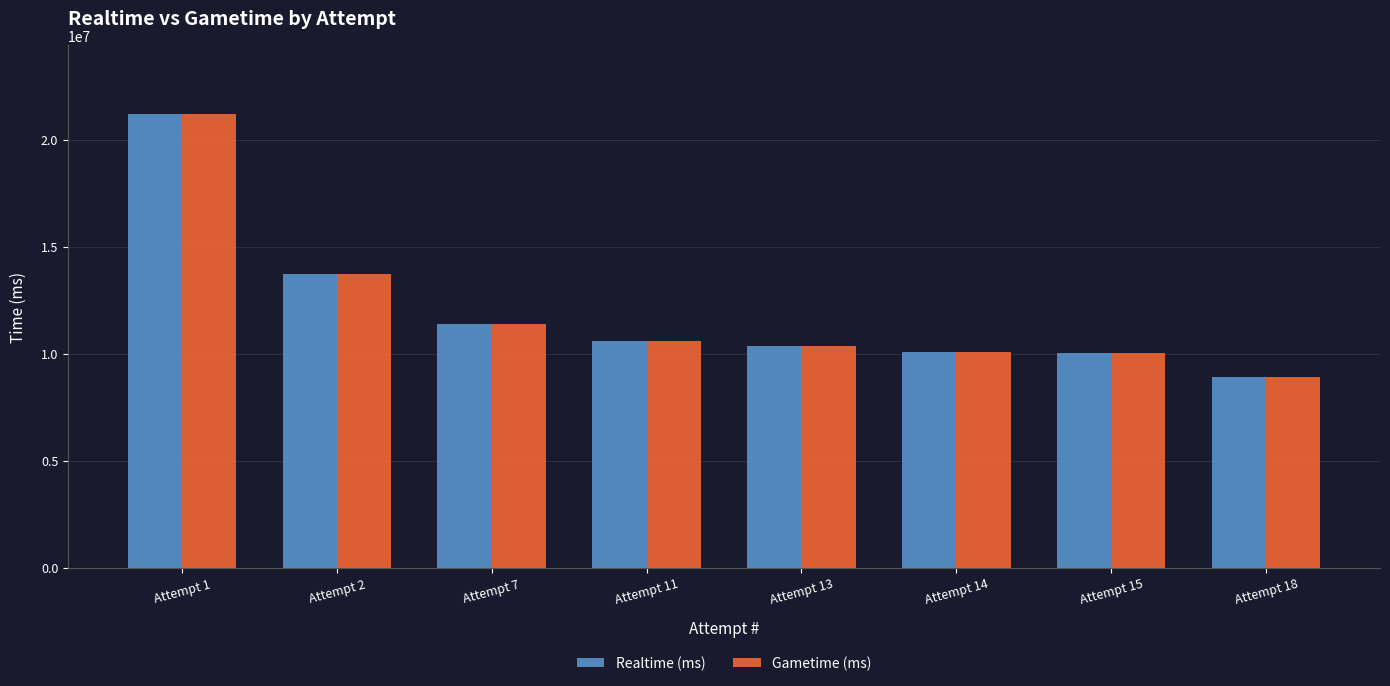

At which category is the sum across all series the highest?

Attempt 1